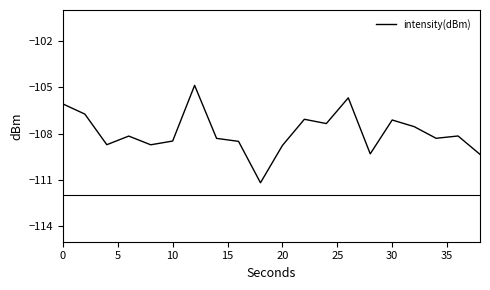

What is the difference between the maximum and minimum values?

6.3